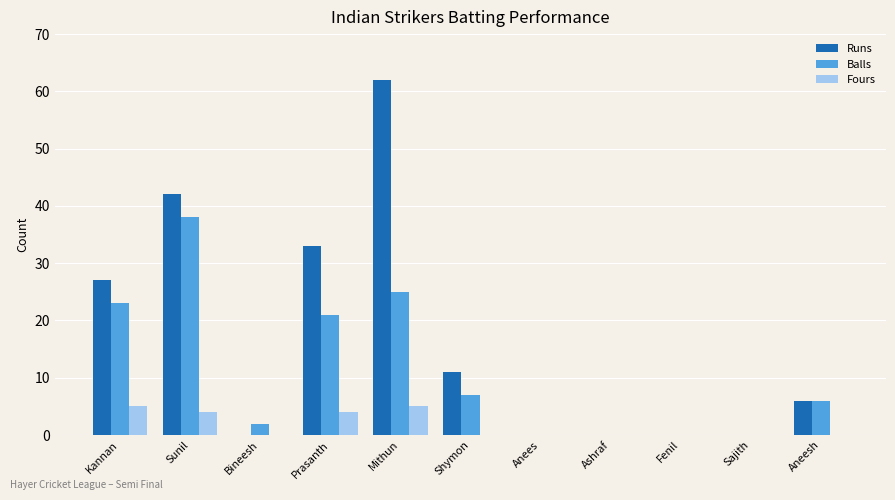

At which label does Balls reach its peak?

Sunil